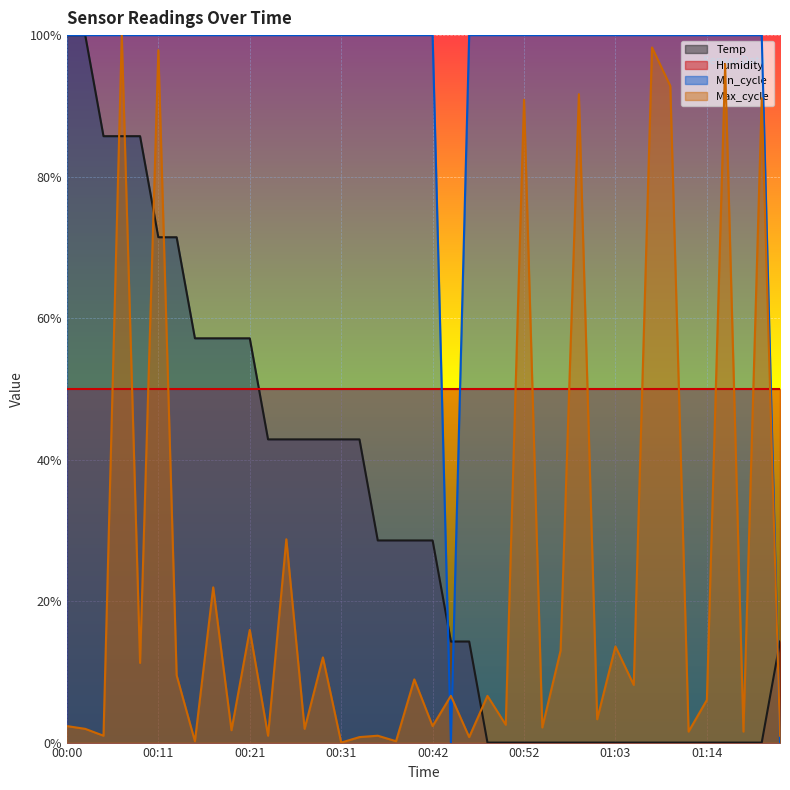

Where is Min_cycle nearest to the value 0?

00:44